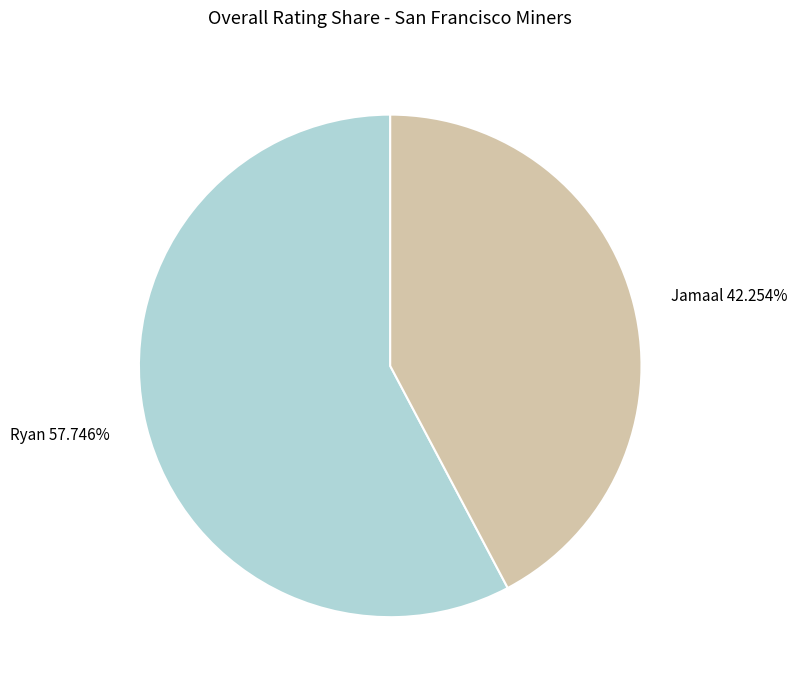

Is it true that Ryan is 58% of the pie?

True